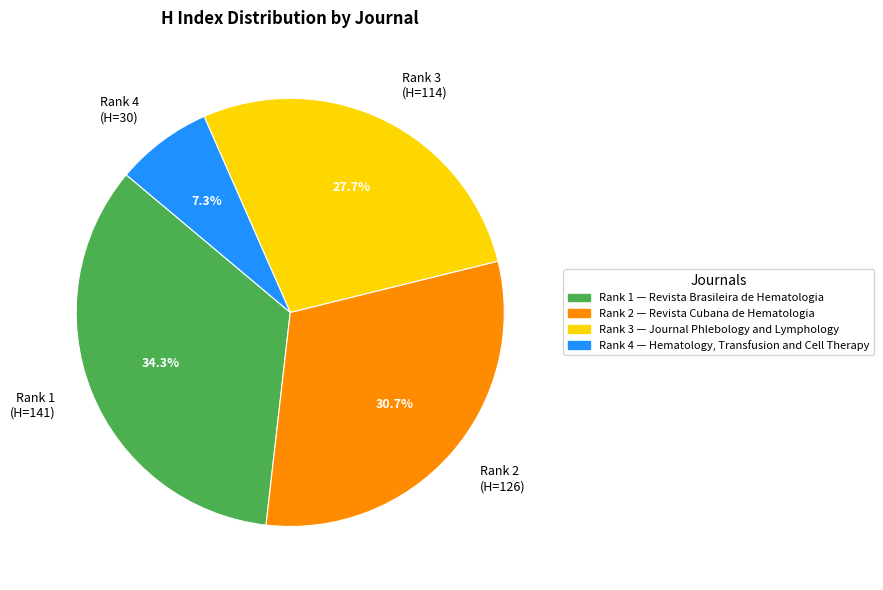

Which slice is the smallest?

Rank 4 (H=30)